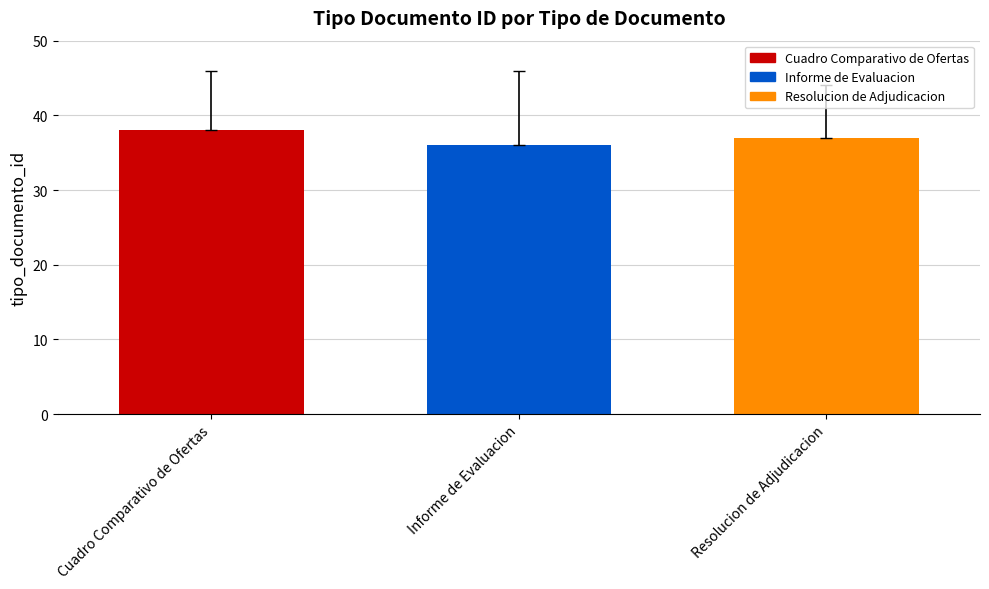

What is the value of the 3rd bar from the left?

37